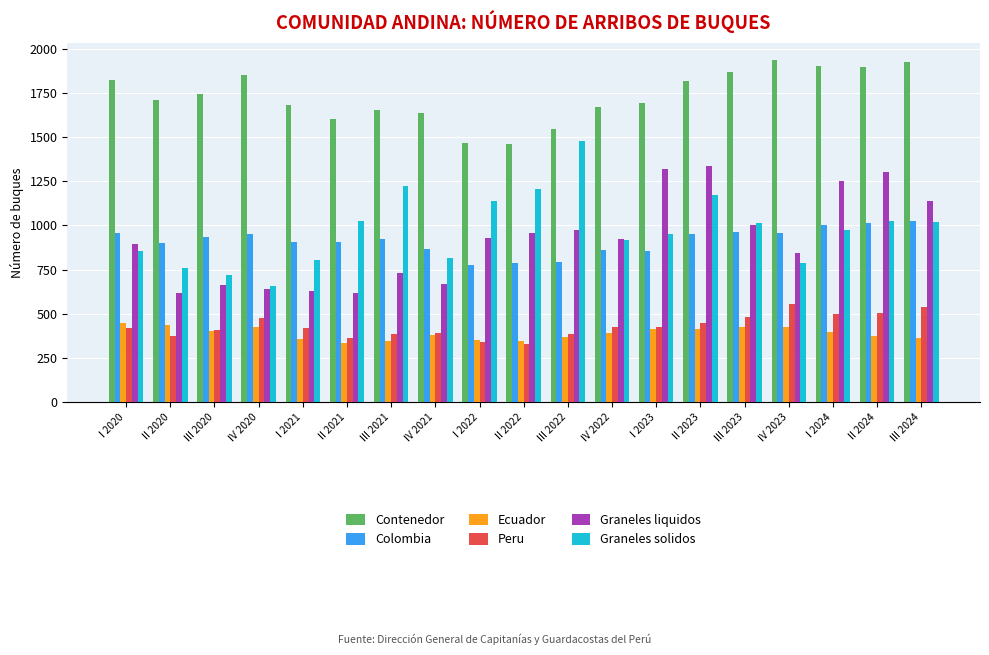

What is the maximum value shown in the chart?

1935